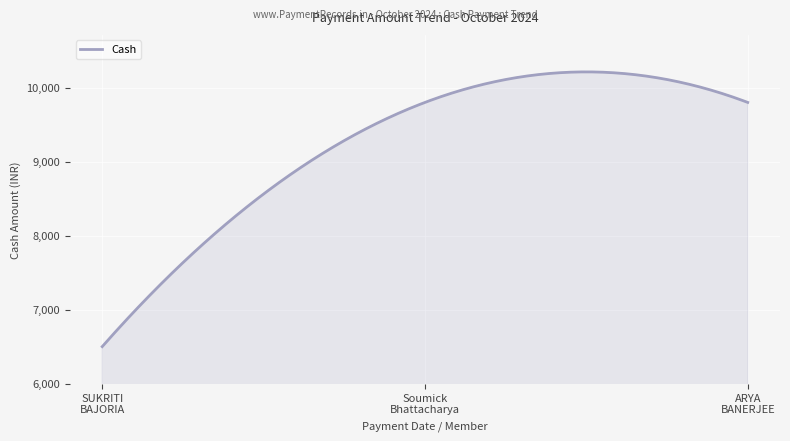

What is the smallest value displayed?

6499.0